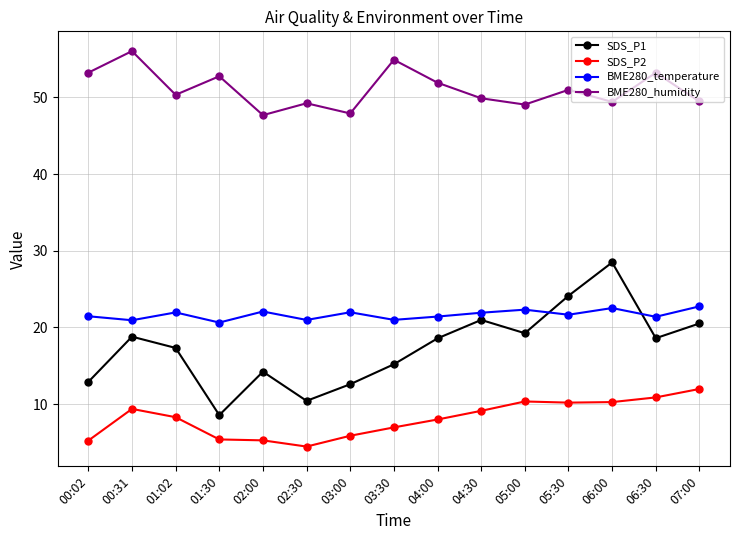

Rank the series by their maximum value, from highest to lowest.

BME280_humidity, SDS_P1, BME280_temperature, SDS_P2